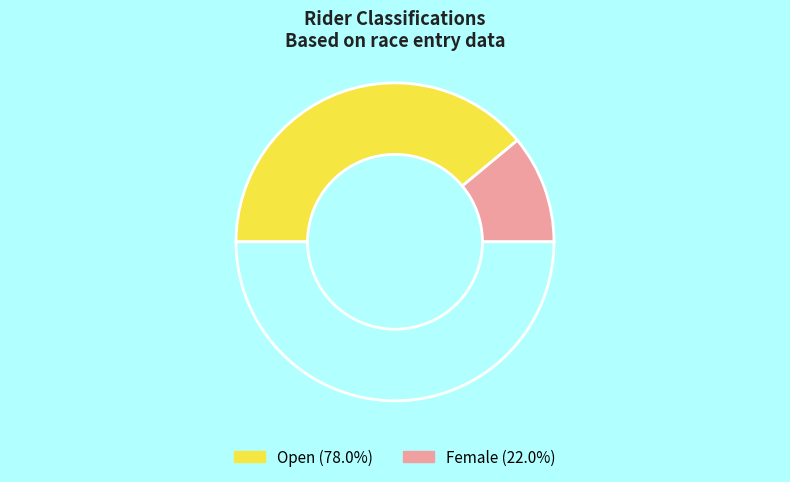

How many segments does this pie chart have?

3